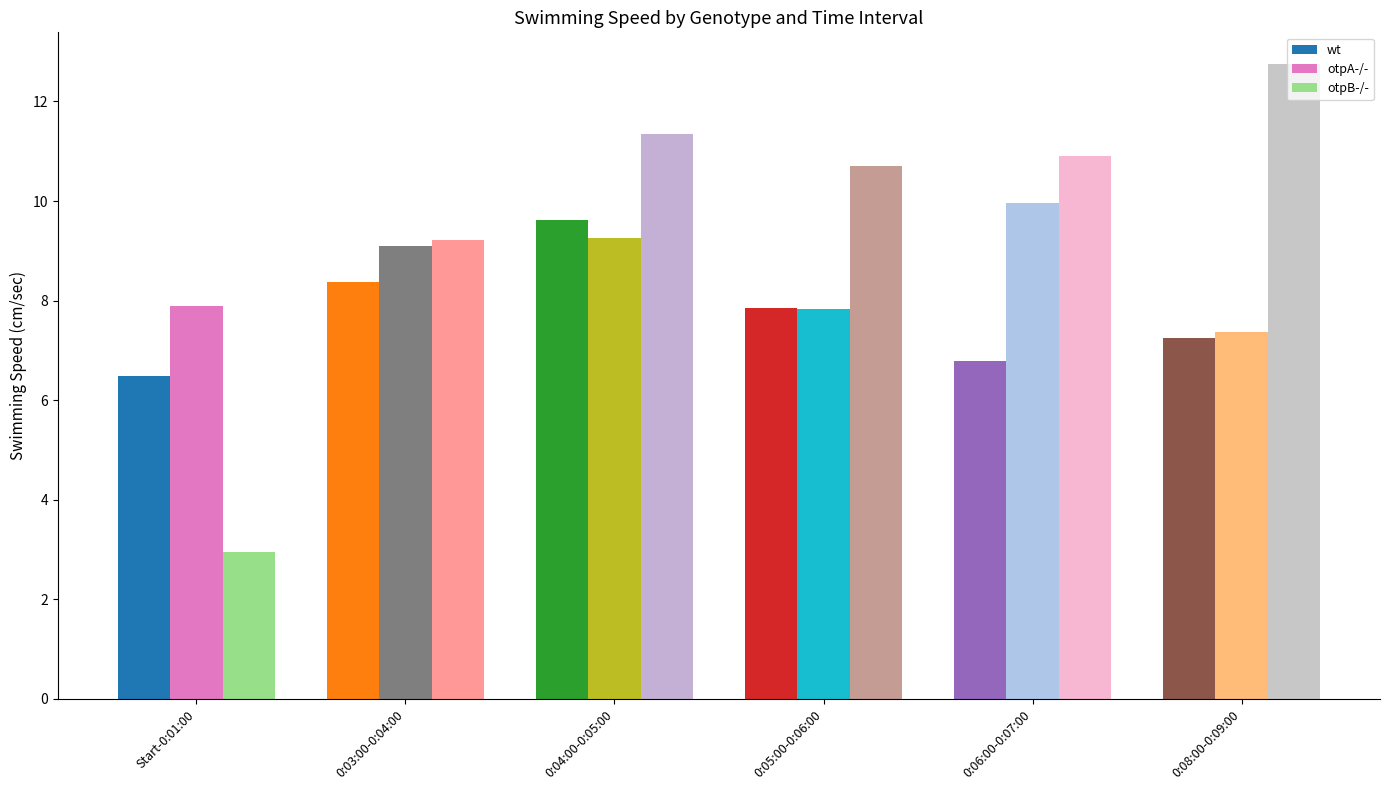

What is the smallest value displayed?

3.0